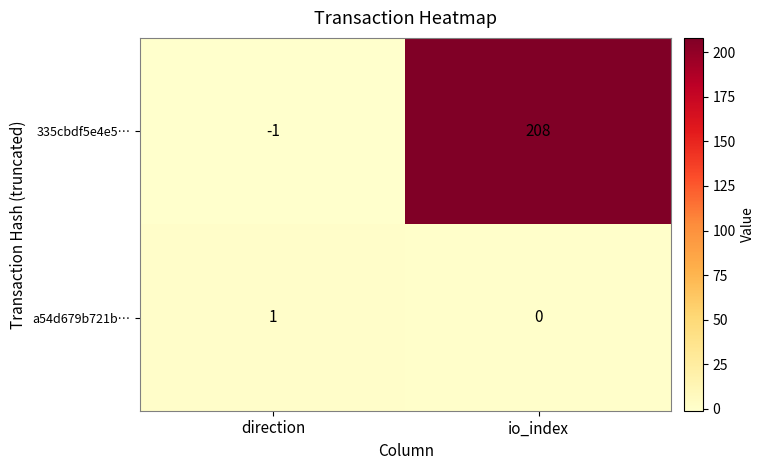

How many values in 335cbdf5e4e5… are below zero?

1